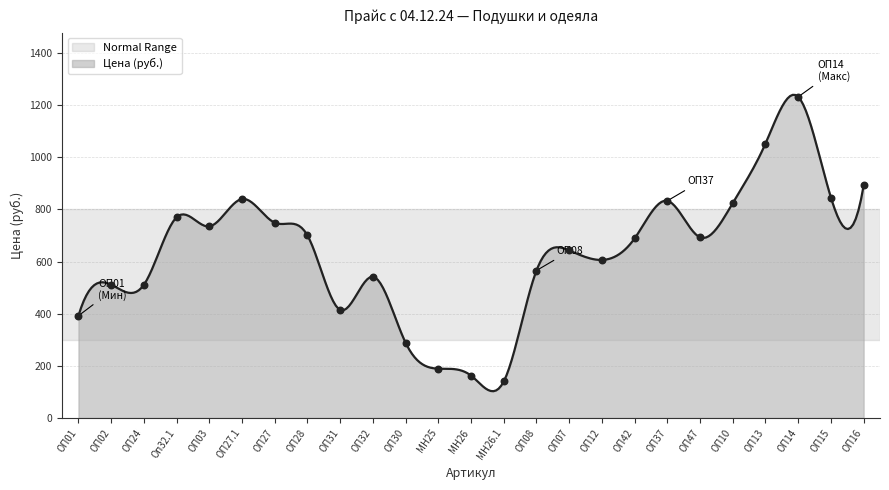

Approximately how many times larger is the value at ОП12 compared to ОП27?

0.8